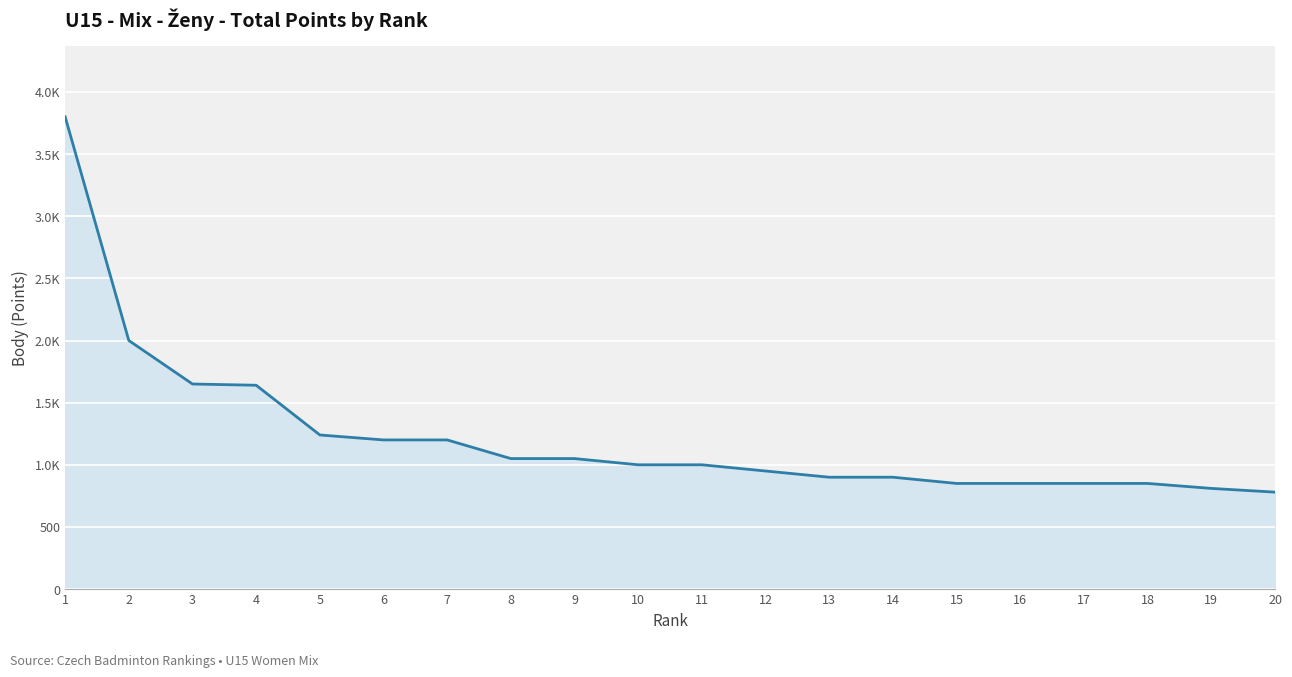

Does the chart display data point markers on the line(s)?

No